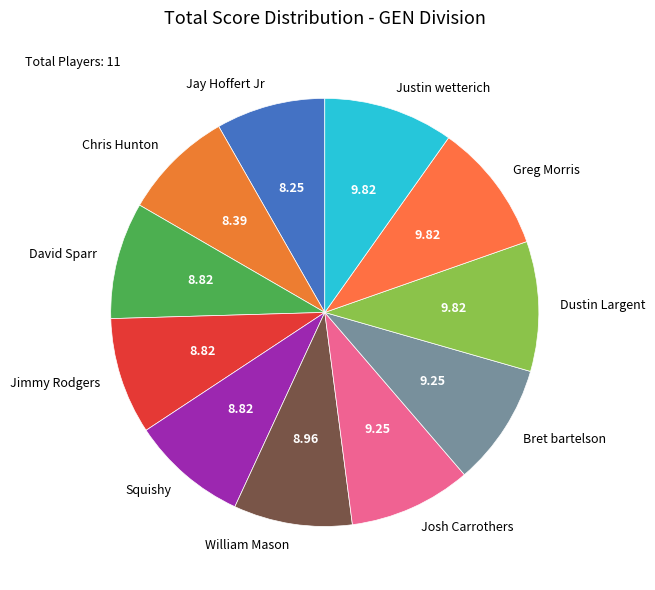

Count the number of slices in the pie.

11